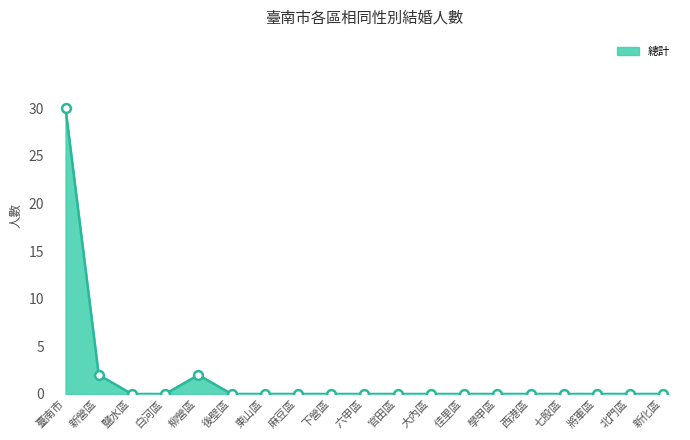

Between 柳營區 and 西港區, which is larger?

柳營區